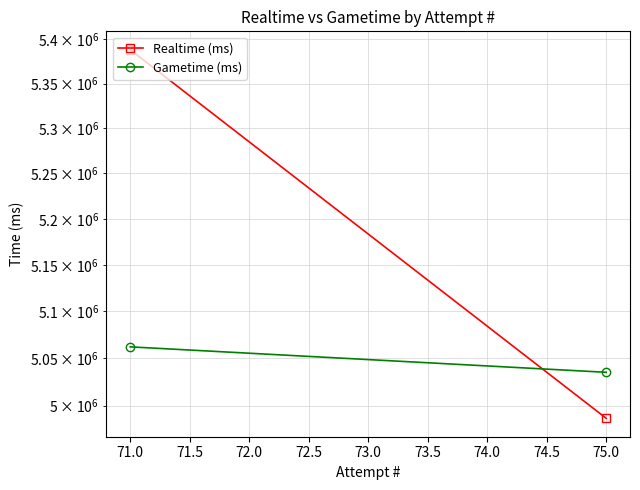

Is it true that Gametime (ms) equals 7511801 at 71.0?

False